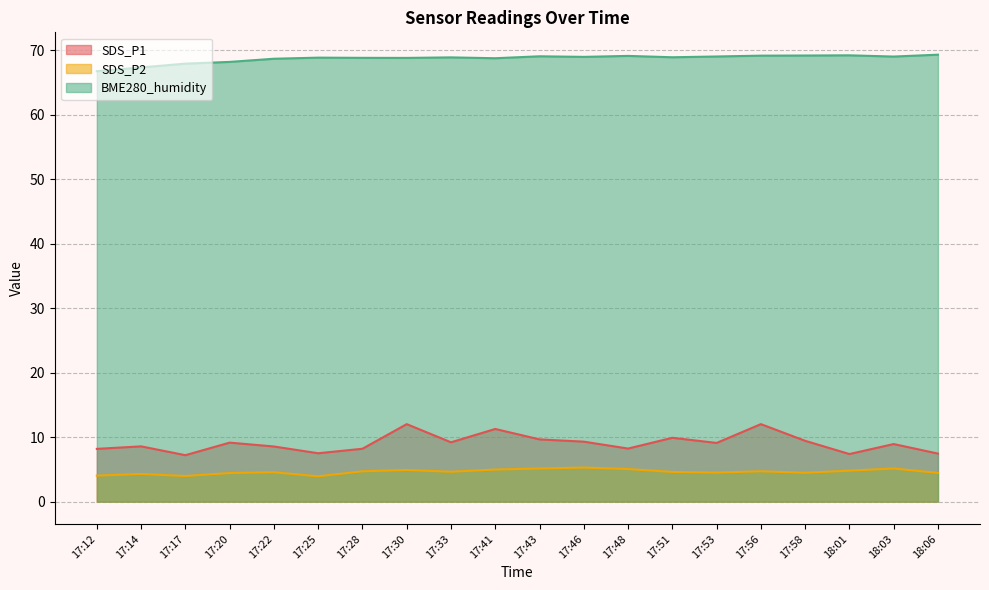

True or false: SDS_P1 and SDS_P2 cross at least once.

False